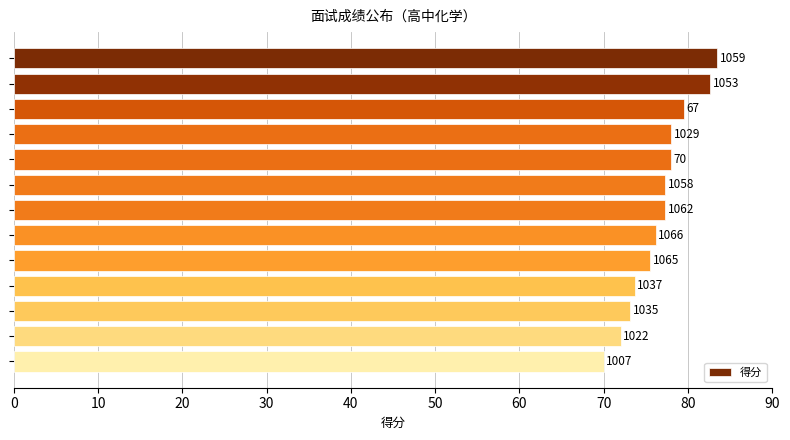

What is the minimum value shown in the chart?

70.0